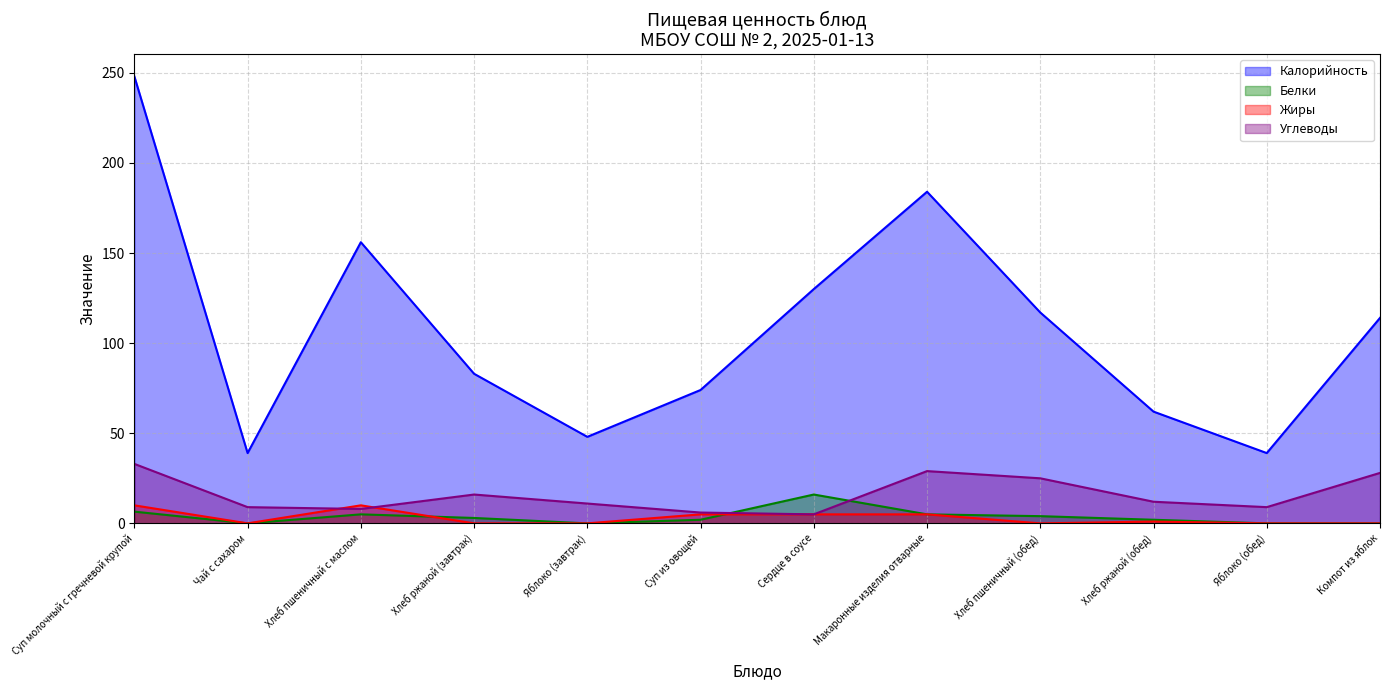

At which category is the sum across all series the highest?

Суп молочный с гречневой крупой